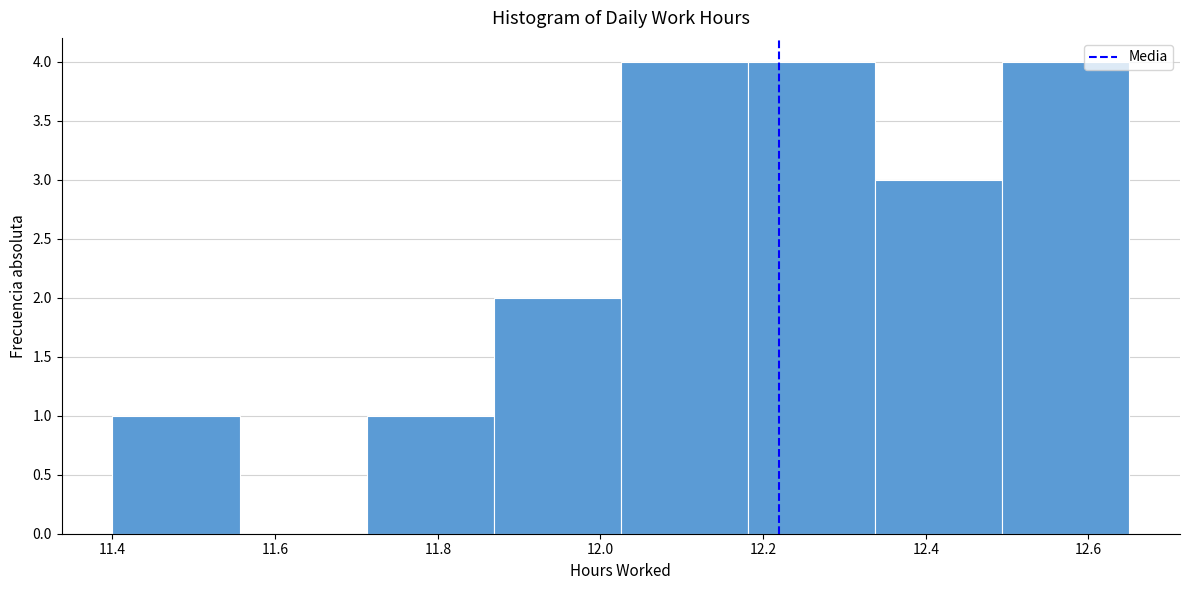

Reading left to right, transcribe this chart: for each bar, give the range it covers on the x-axis and its height. Neither the bar edges nor the heights are printed on the chart, so give them approximately, as read against the axes.

11.40 to 11.56: 1
11.56 to 11.72: 0
11.72 to 11.86: 1
11.86 to 12.02: 2
12.02 to 12.18: 4
12.18 to 12.34: 4
12.34 to 12.50: 3
12.50 to 12.66: 4